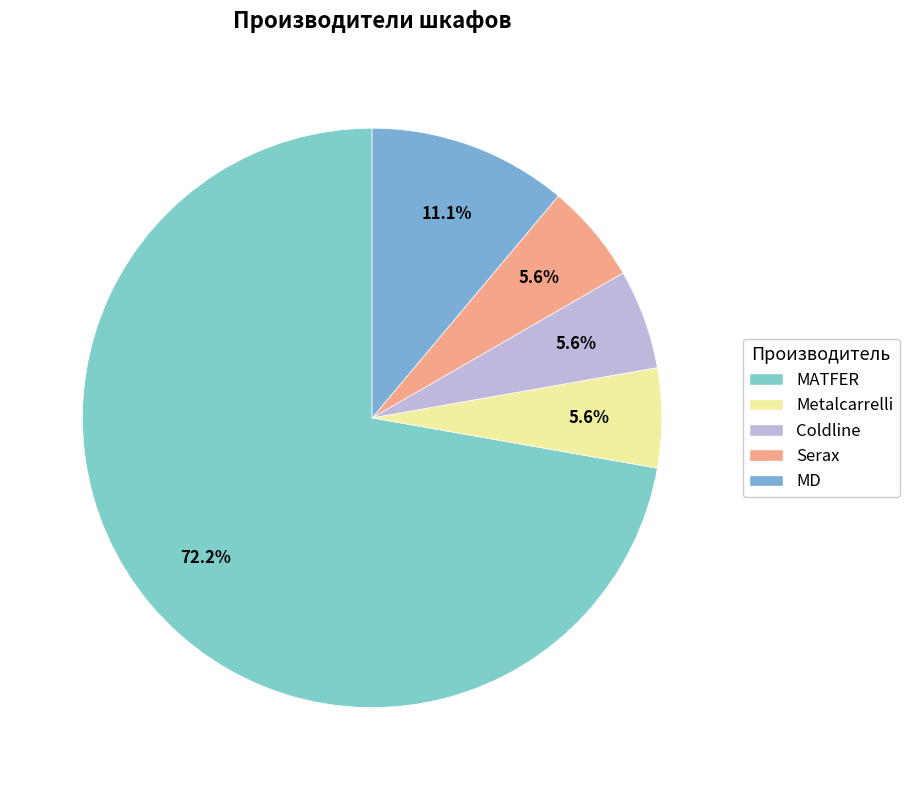

To the nearest percent, what percentage of the pie is Coldline?

6%